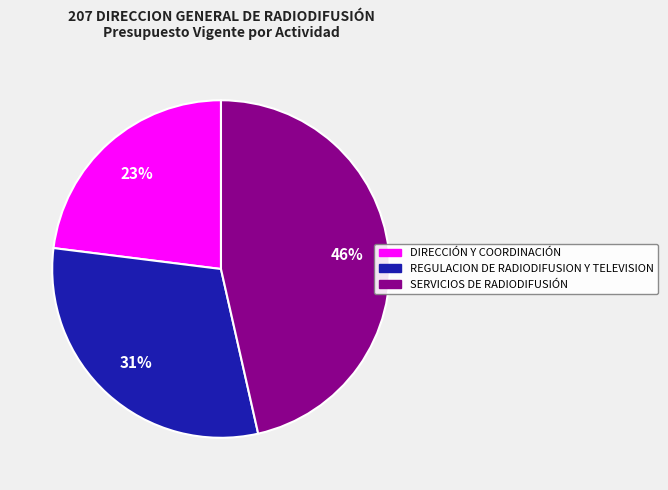

Between SERVICIOS DE RADIODIFUSIÓN and DIRECCIÓN Y COORDINACIÓN, which is larger?

SERVICIOS DE RADIODIFUSIÓN